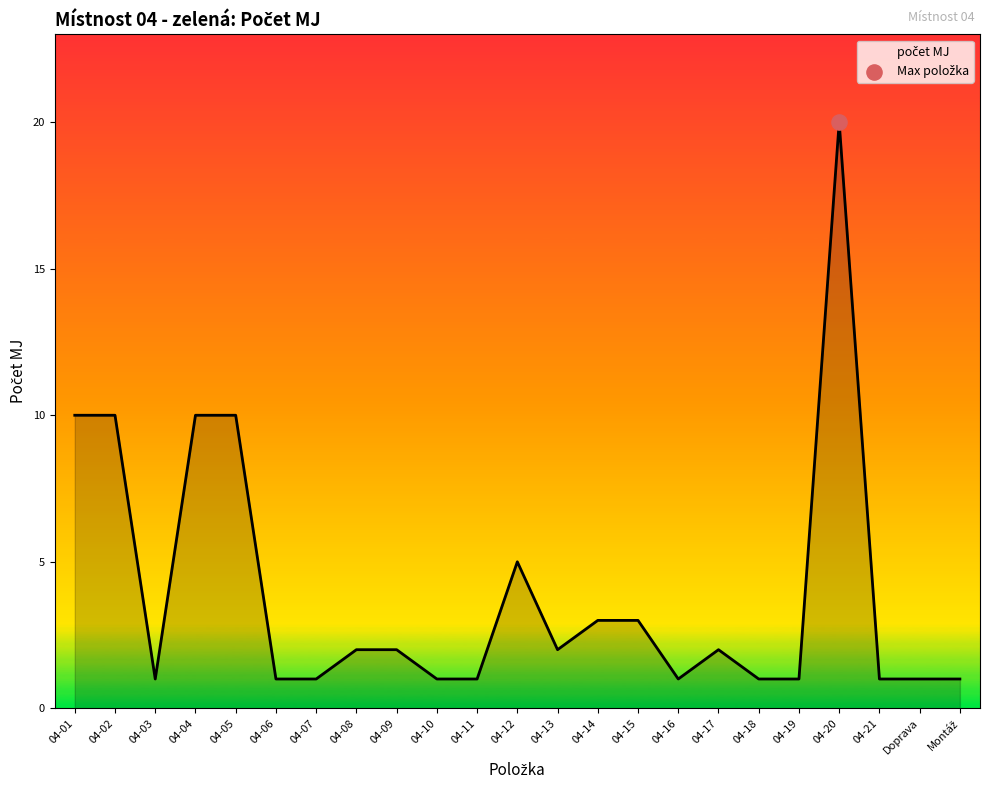

Approximately how many times larger is the value at 04-08 compared to 04-14?

0.7